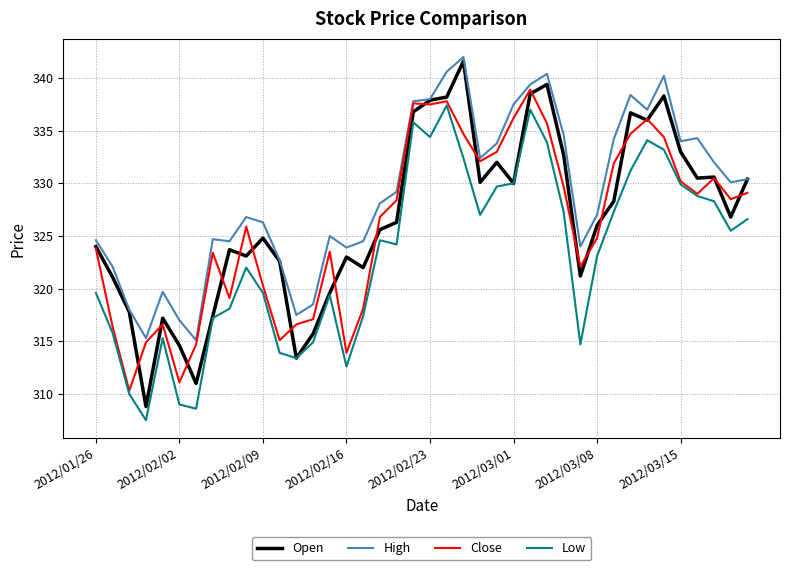

Which series has the largest total across all categories?

High